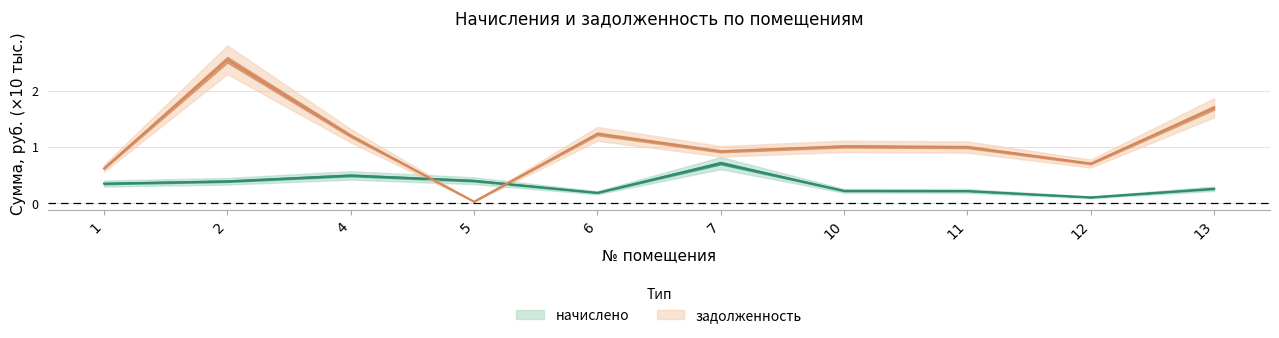

Which has a higher value, 2 or 10?

2